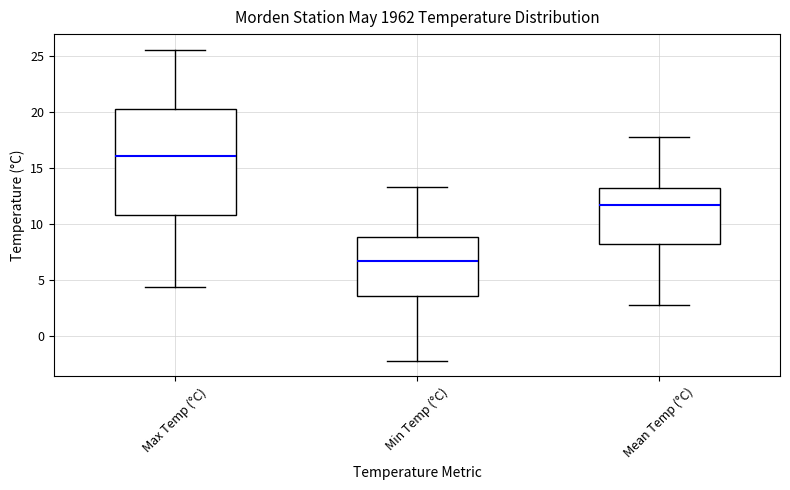

Comparing the boxes themselves (not the whiskers), which one is the tallest?

Max Temp (°C)